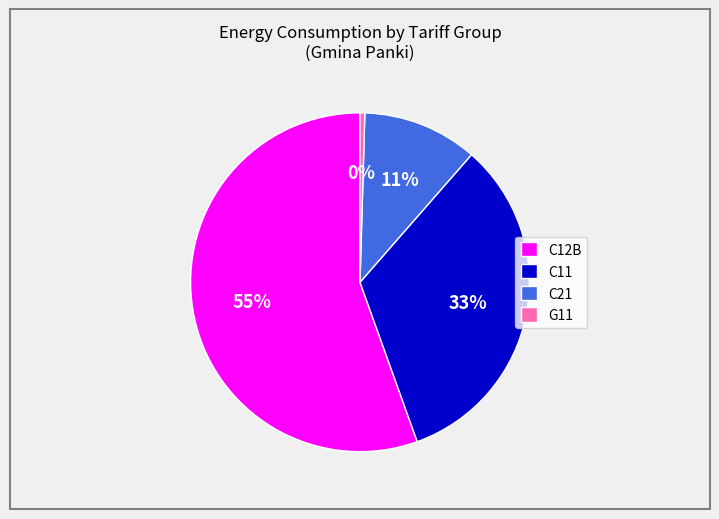

Which category has the biggest portion of the pie?

C12B